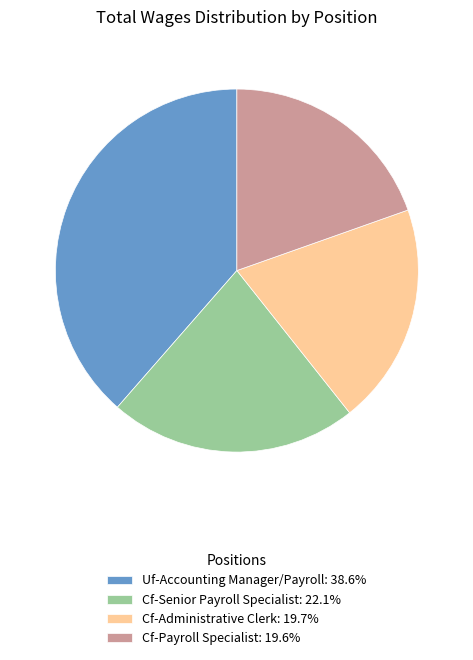

Is there any slice that represents more than half of the pie?

No